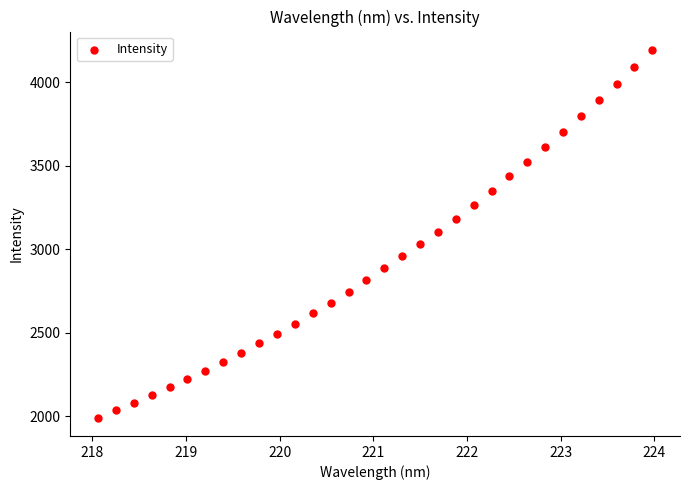

What is the range of Y values (max minus min)?

2202.7